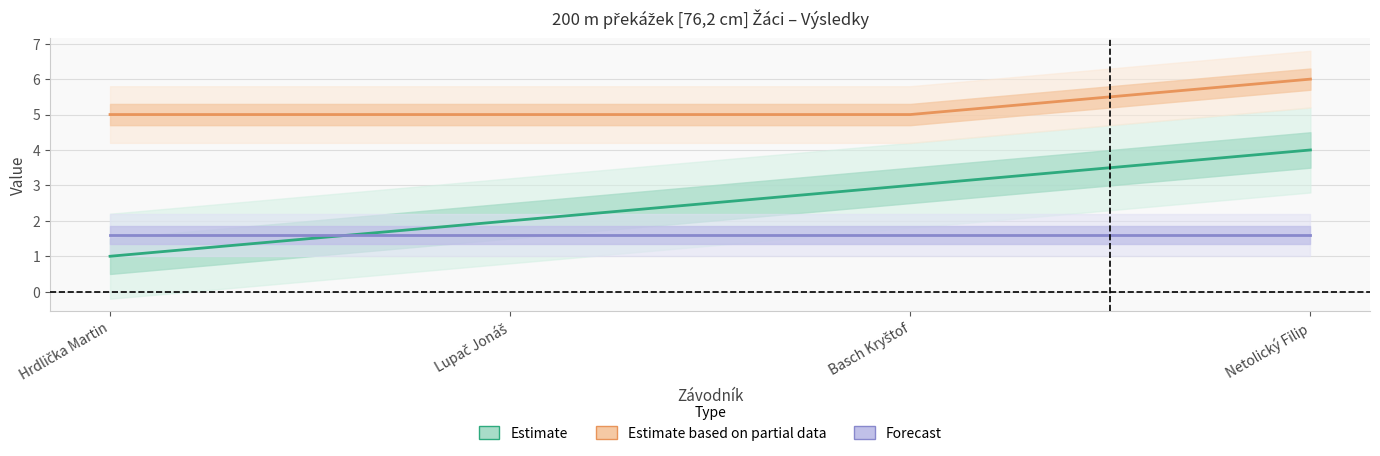

The Ročník series shows 5 at Hrdlička Martin. True or false?

True